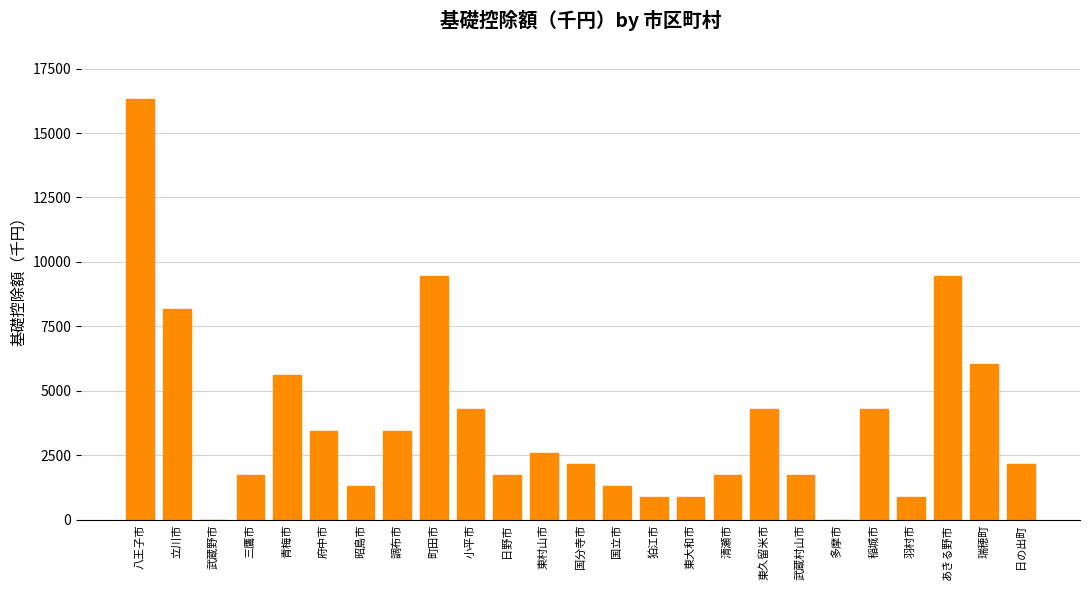

Reading right to left, extract all data points from this chart.

日の出町=2150	瑞穂町=6020	あきる野市=9460	羽村市=860	稲城市=4300	多摩市=0	武蔵村山市=1720	東久留米市=4300	清瀬市=1720	東大和市=860	狛江市=860	国立市=1290	国分寺市=2150	東村山市=2580	日野市=1720	小平市=4300	町田市=9460	調布市=3440	昭島市=1290	府中市=3440	青梅市=5590	三鷹市=1720	武蔵野市=0	立川市=8170	八王子市=16340